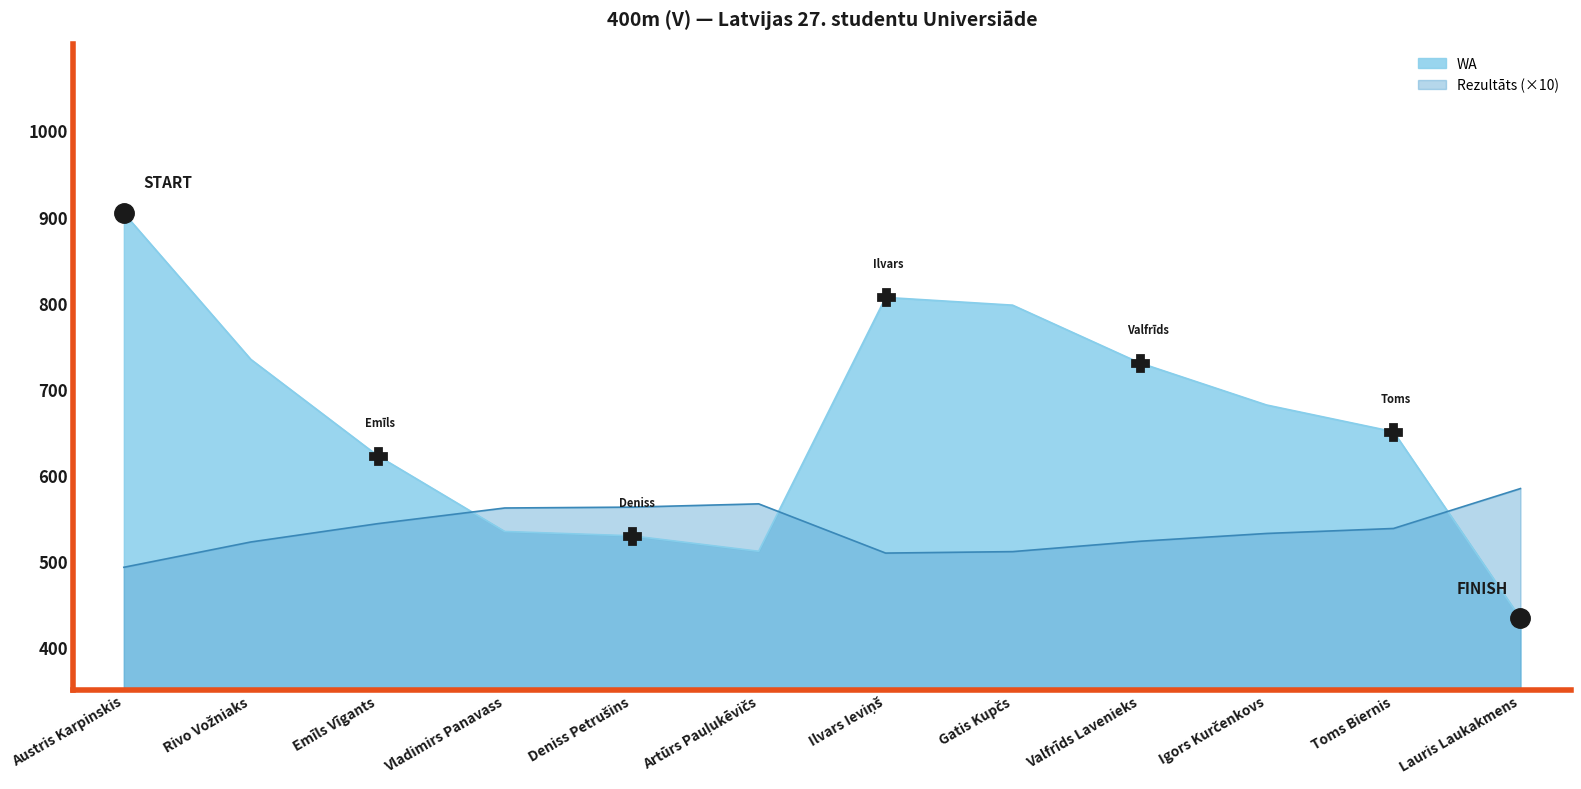

How many values in the Rezultāts series are below 537?

6